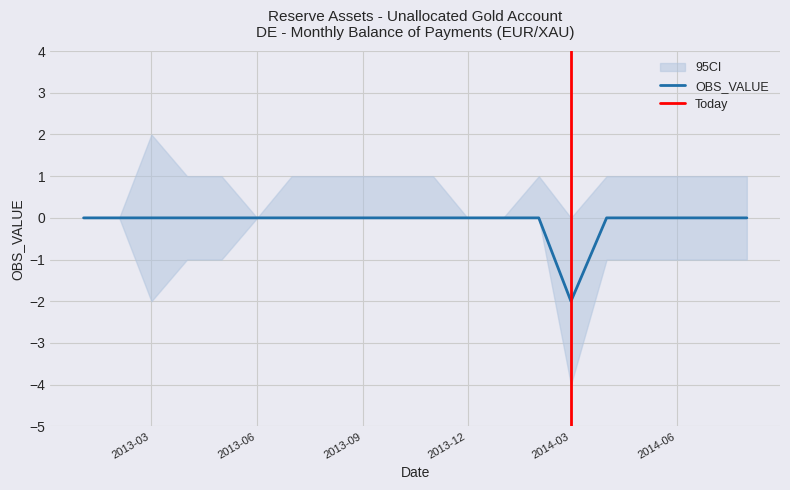

What is the value of the OBS_VALUE point at the 15th from the left?

-2